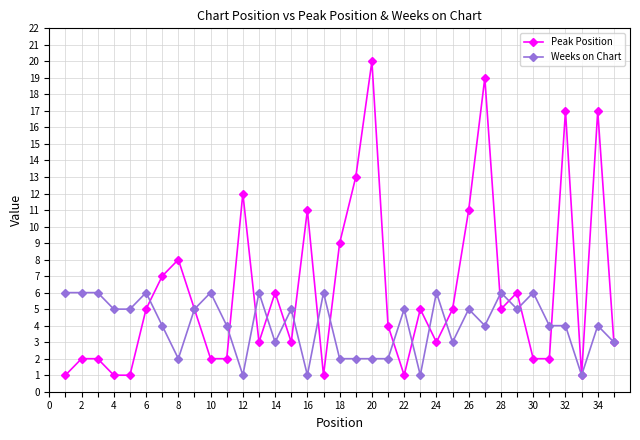

True or false: Peak Position has more than 2 points higher than both neighbors.

True